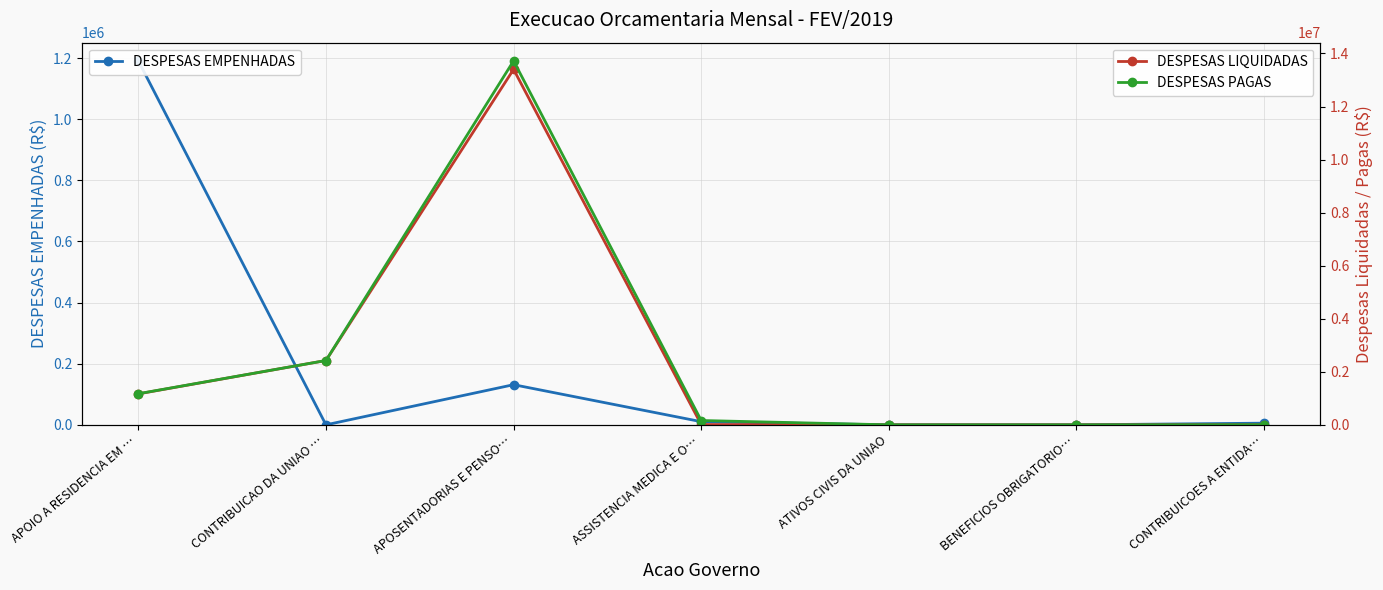

What is the difference between the highest and lowest values at APOSENTADORIAS E PENSO…?

13589116.5